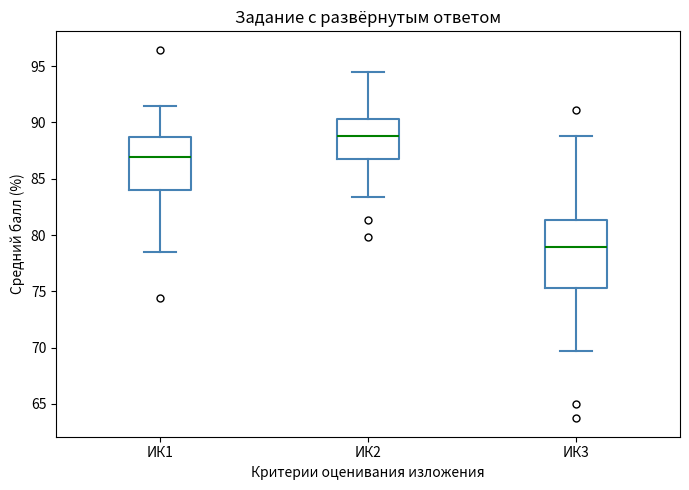

Comparing the boxes themselves (not the whiskers), which one is the tallest?

ИК3